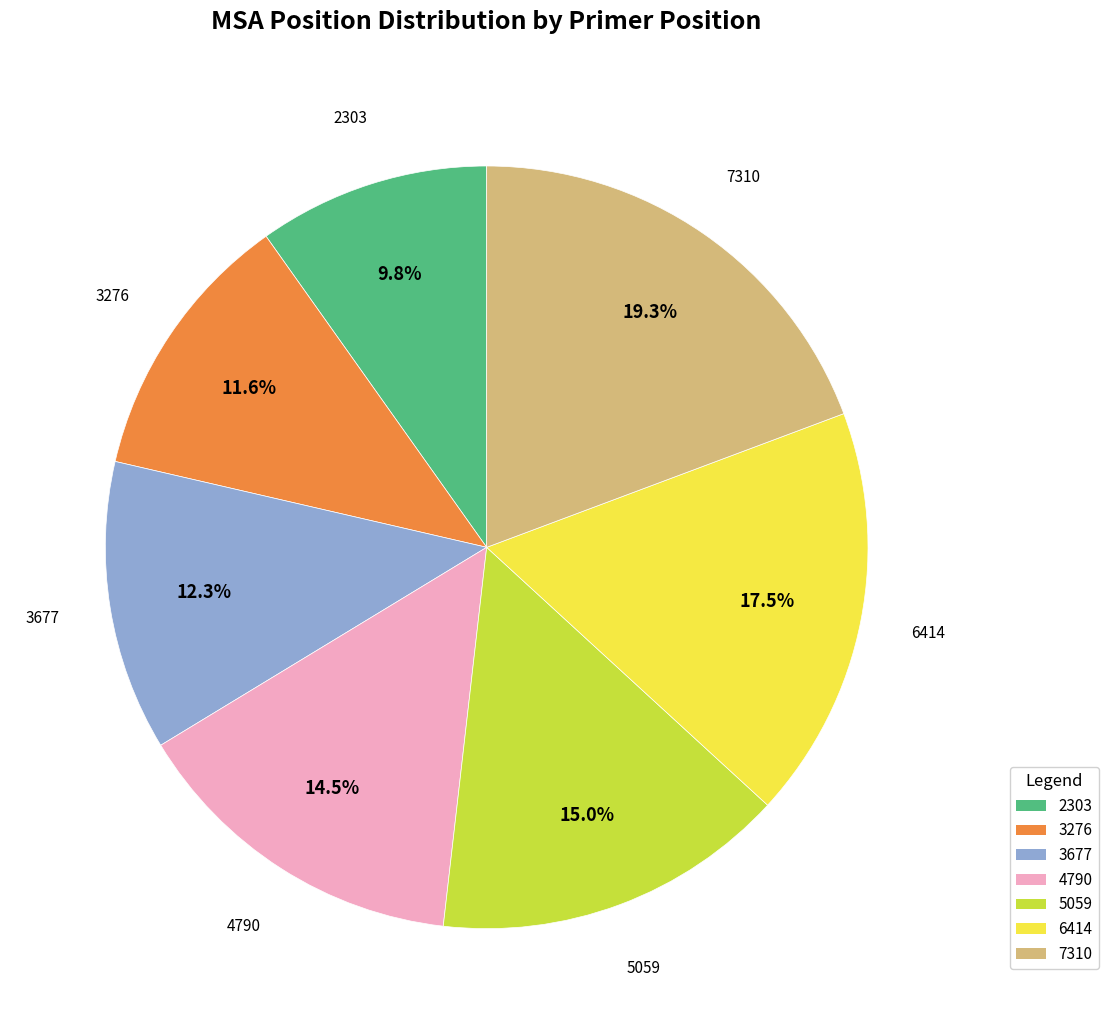

True or false: 4790 accounts for 2% of the total.

False